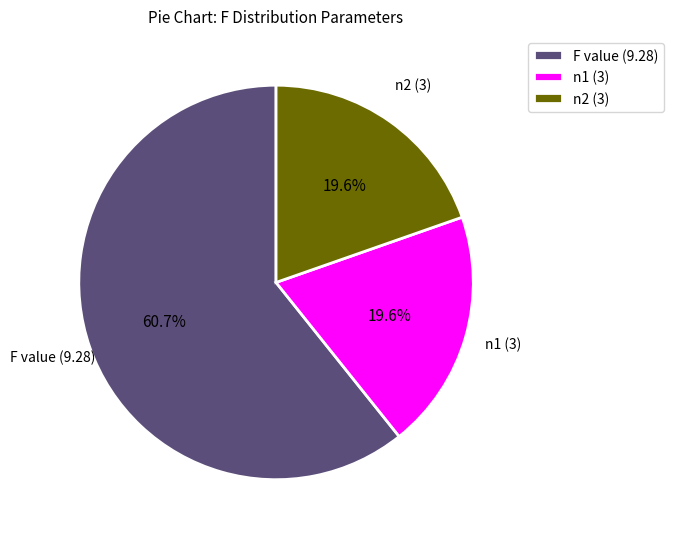

The n2 (3) slice represents 13% of the pie. True or false?

False